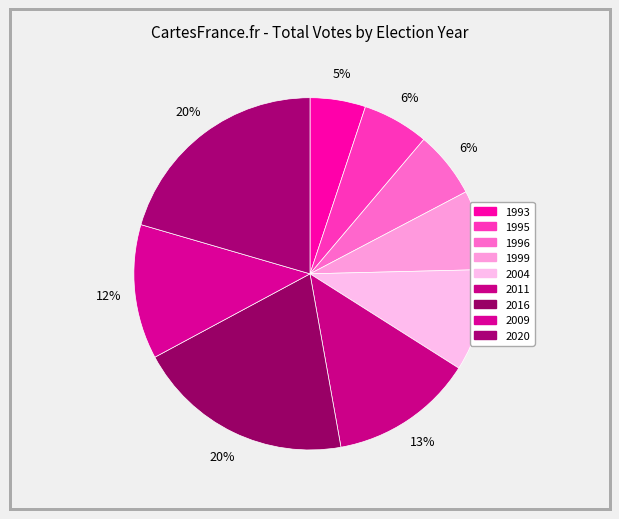

How many slices are in this pie chart?

9